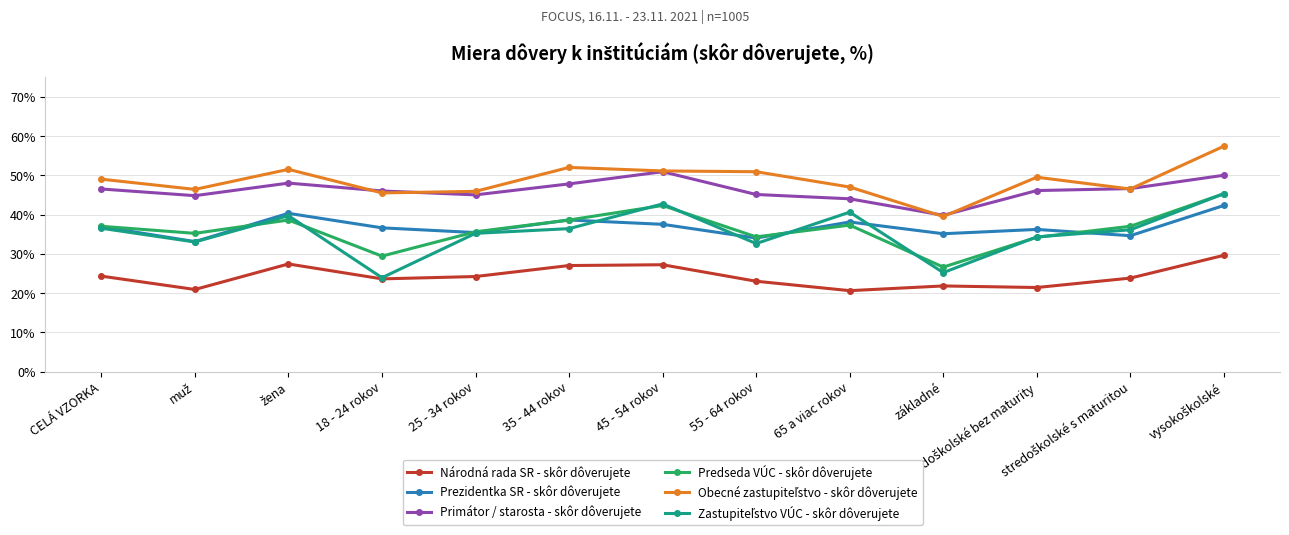

What is the label of the 1st point from the left?

CELÁ VZORKA